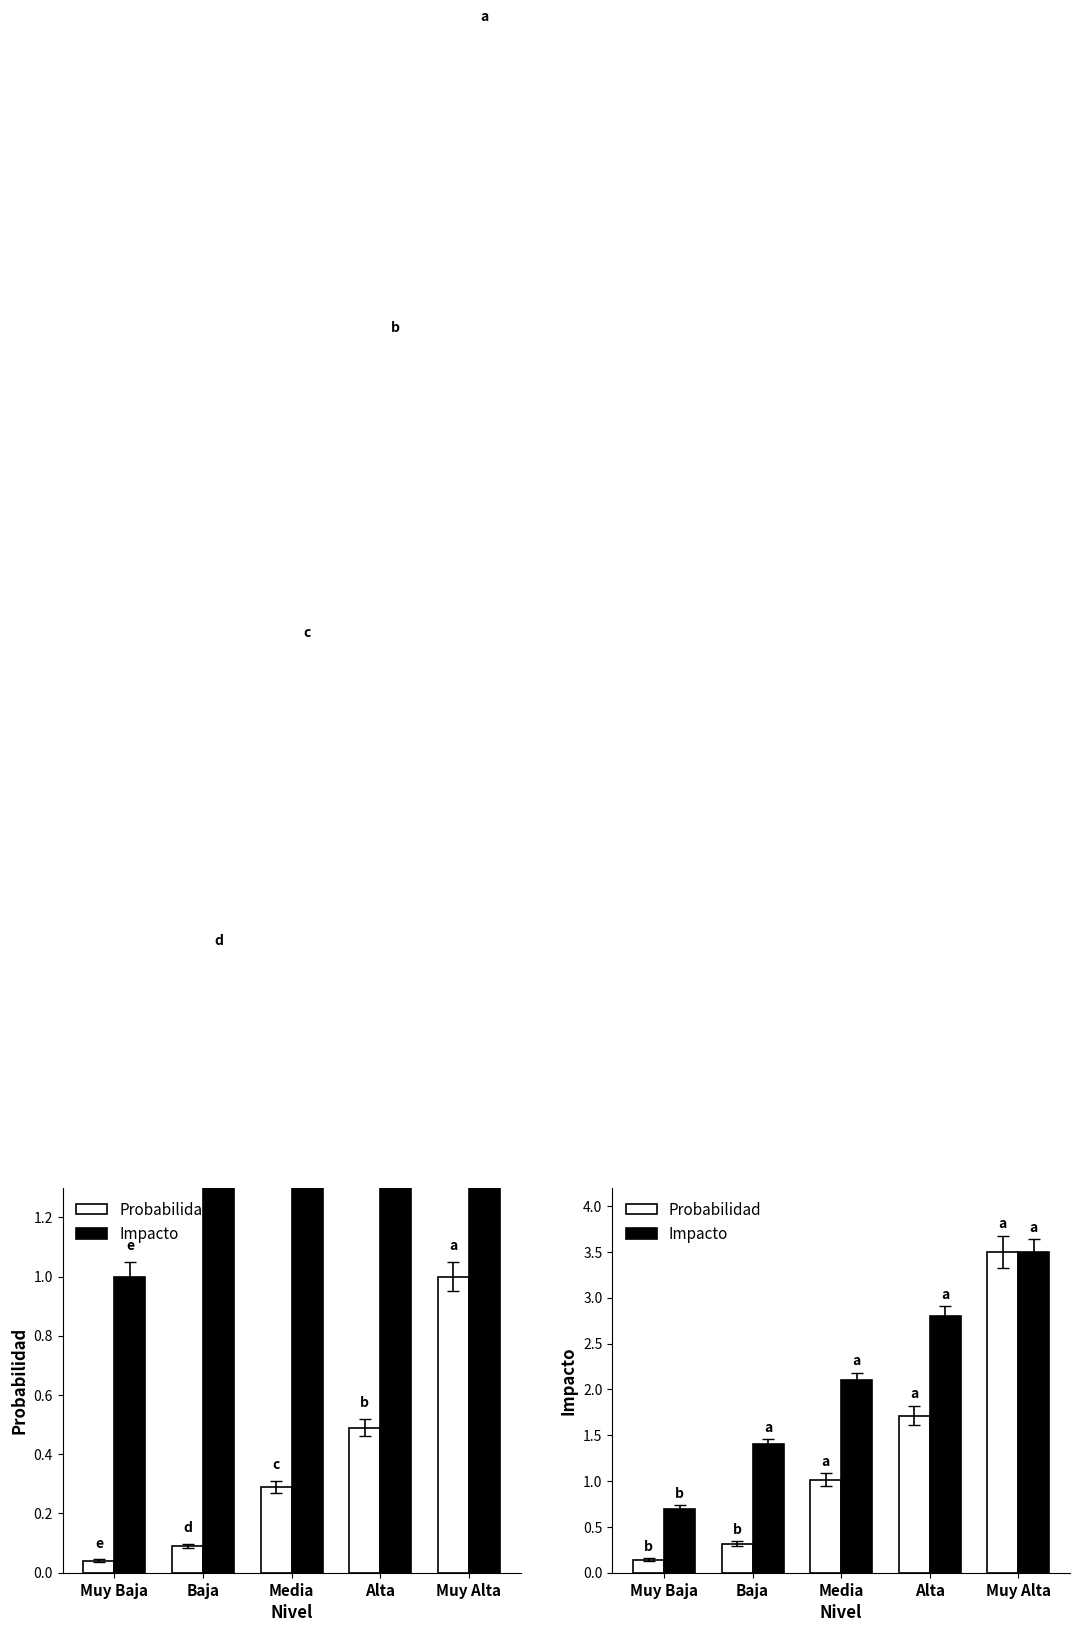

Rank the categories by Impacto value from lowest to highest.

Muy Baja, Baja, Media, Alta, Muy Alta